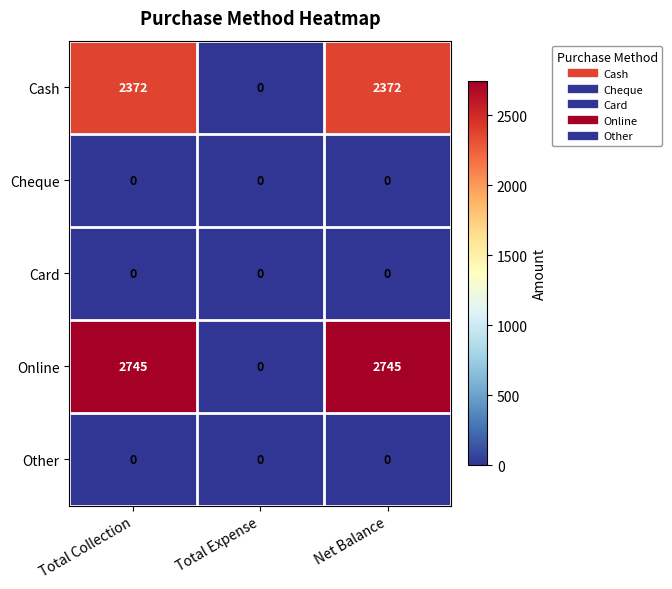

What is the sum of all Cash values?

4744